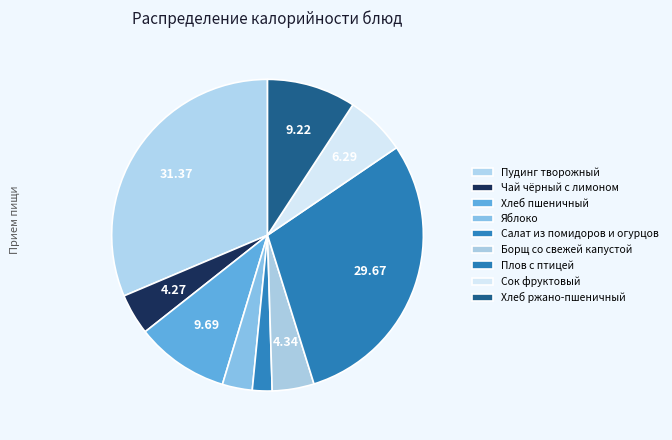

How many slices are in this pie chart?

9